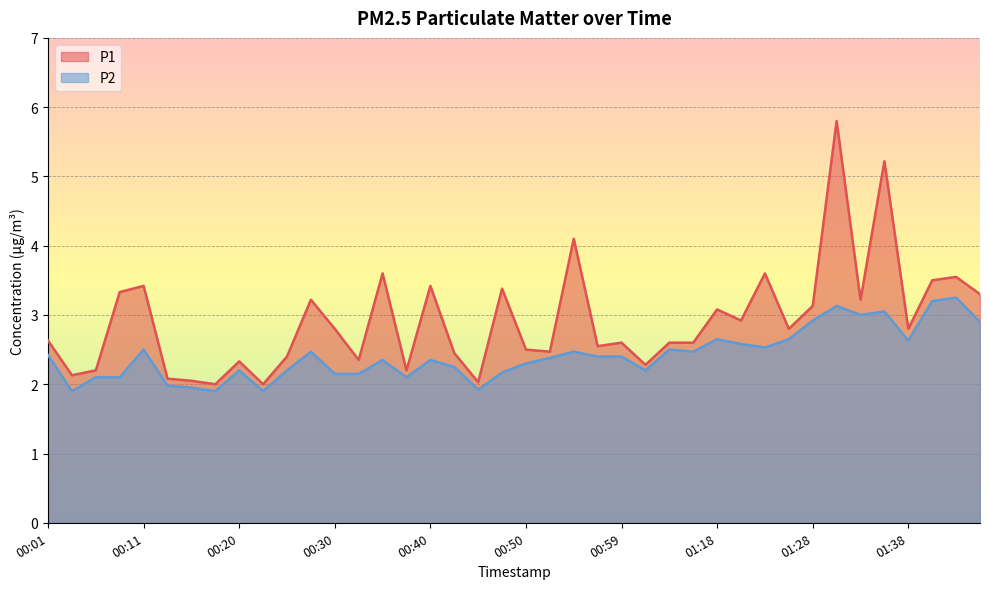

Does the chart display data point markers on the line(s)?

No